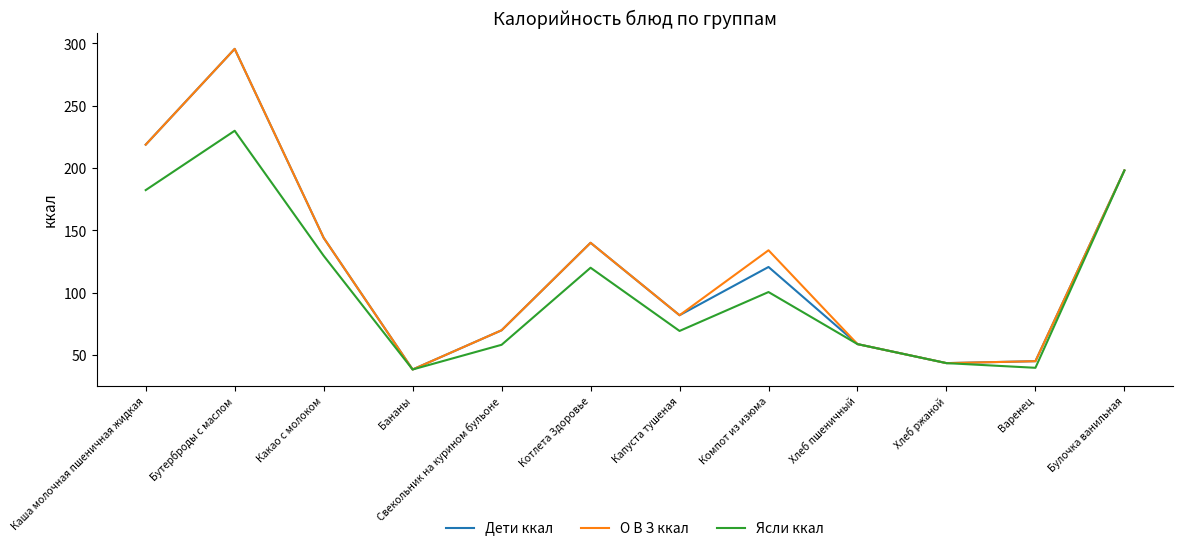

Which category has the highest value in the Дети ккал series?

Бутерброды с маслом